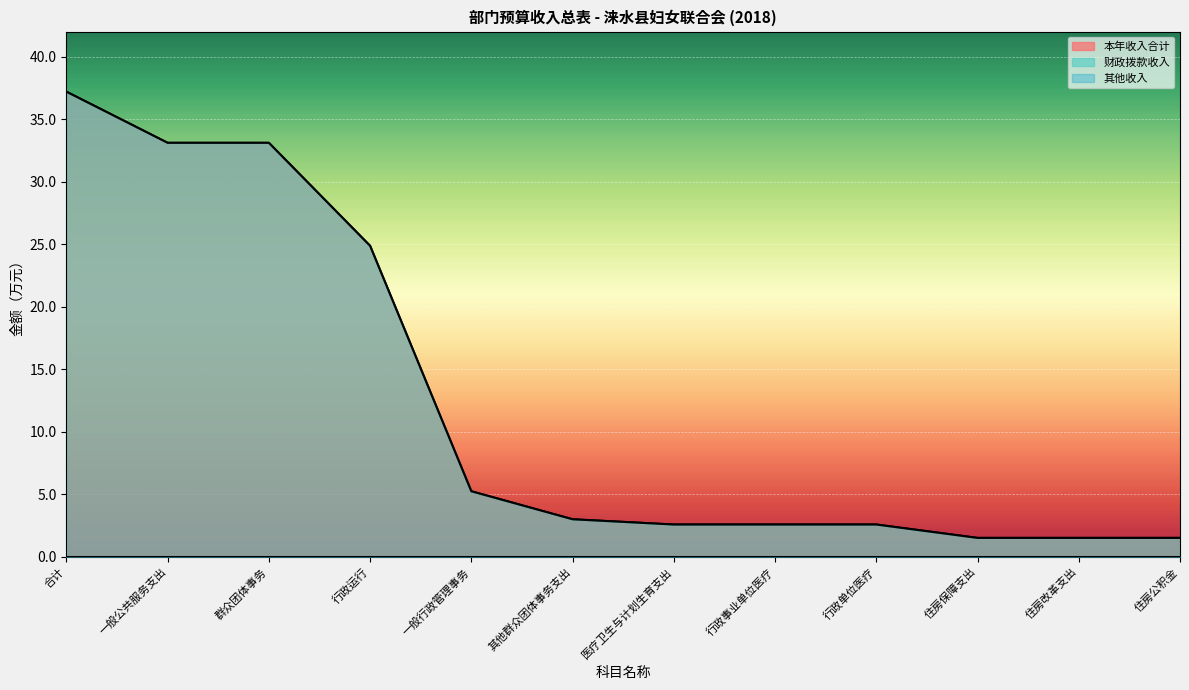

List the series in order of their peak value, lowest first.

本年收入合计, 财政拨款收入